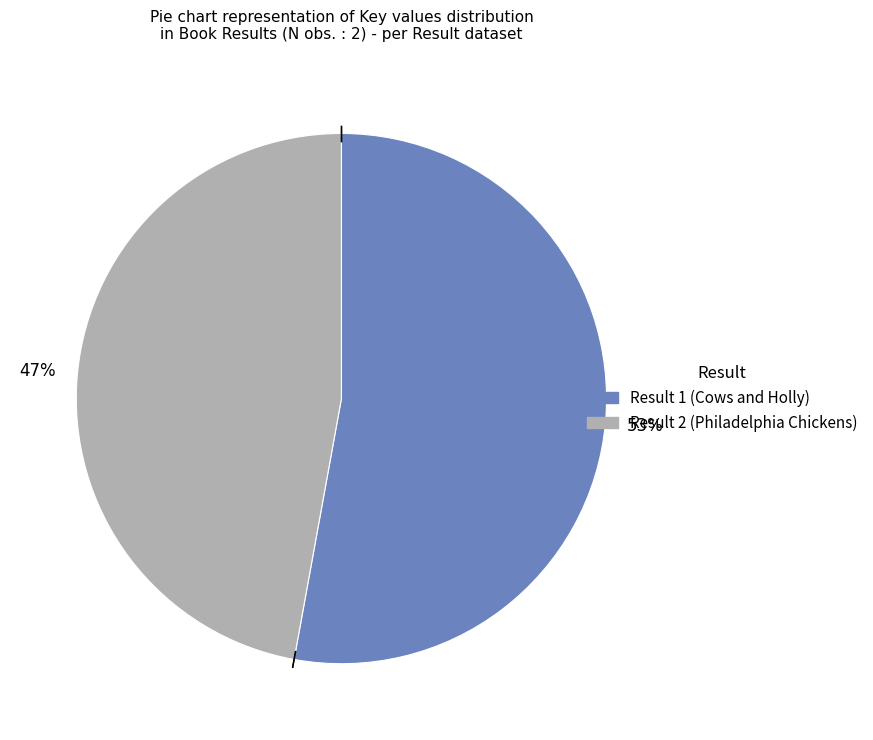

Count the number of slices in the pie.

2